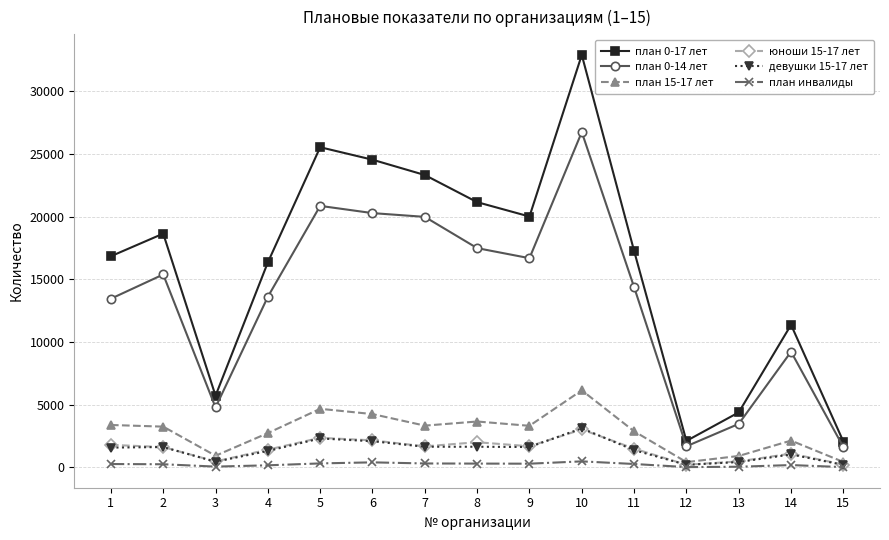

What is the value of the девушки 15-17 лет point at the 3rd from the left?

457